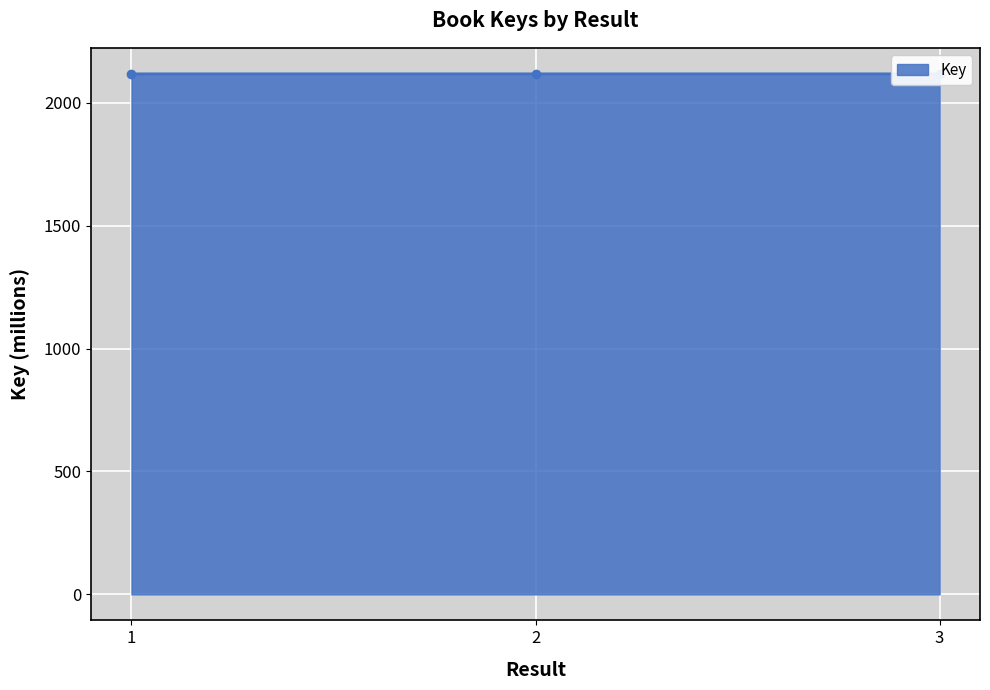

Approximately how many times larger is the value at 1 compared to 2?

1.0